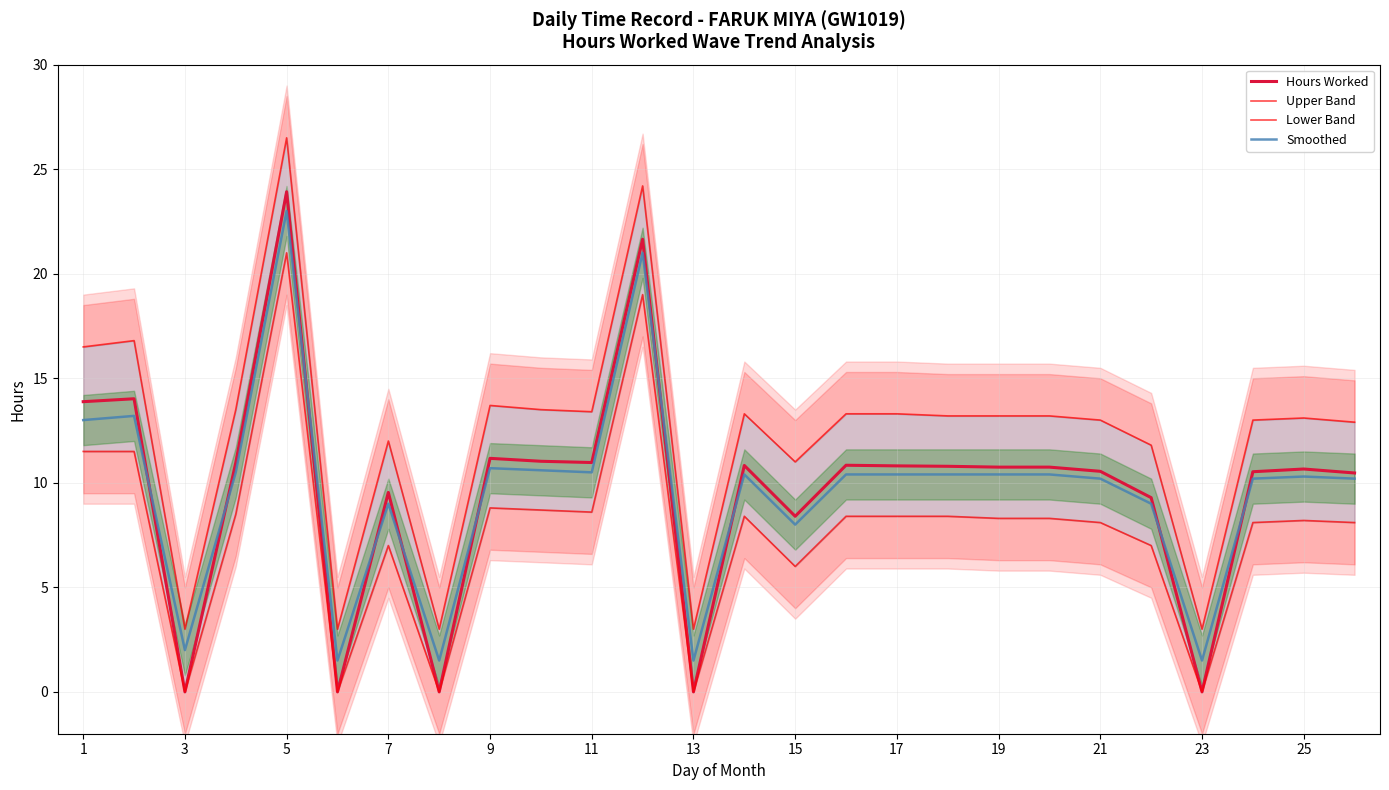

Read the Smoothed value at 19.

10.4